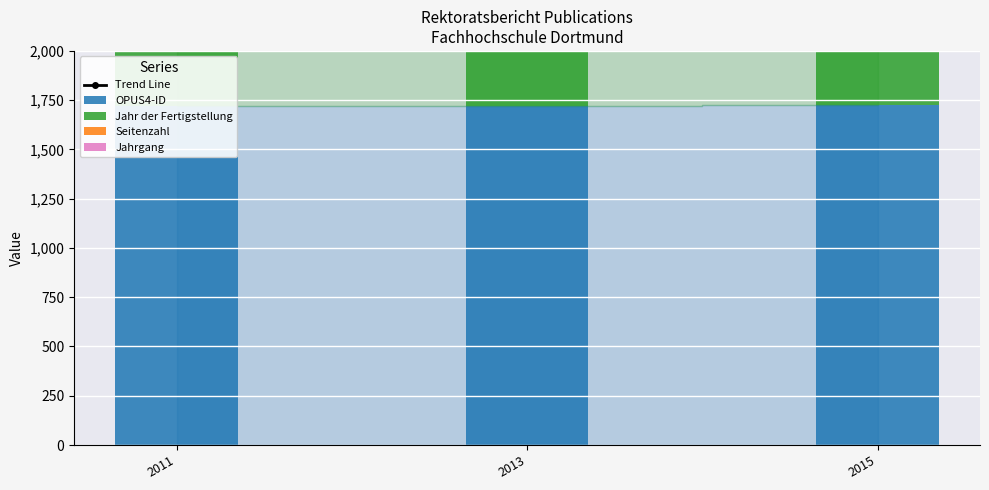

What is the total value across all series at 2015?

10872.5